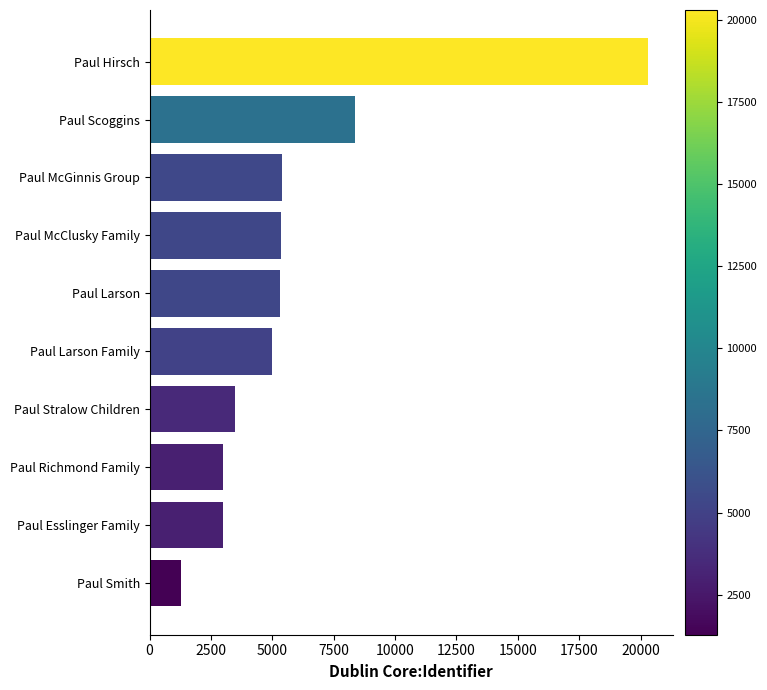

What is the sum of the values at Paul Larson and Paul Smith?

6575